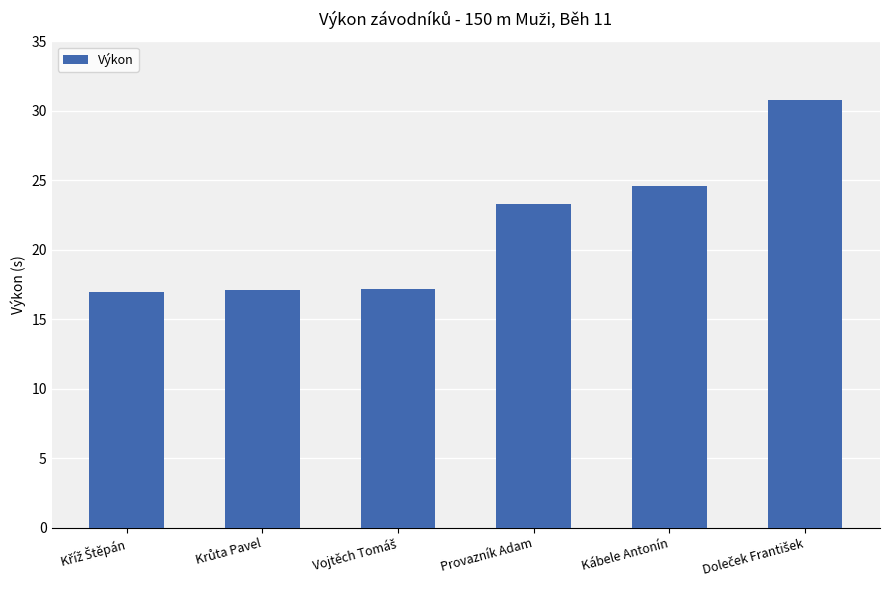

What is the greatest value displayed?

30.8